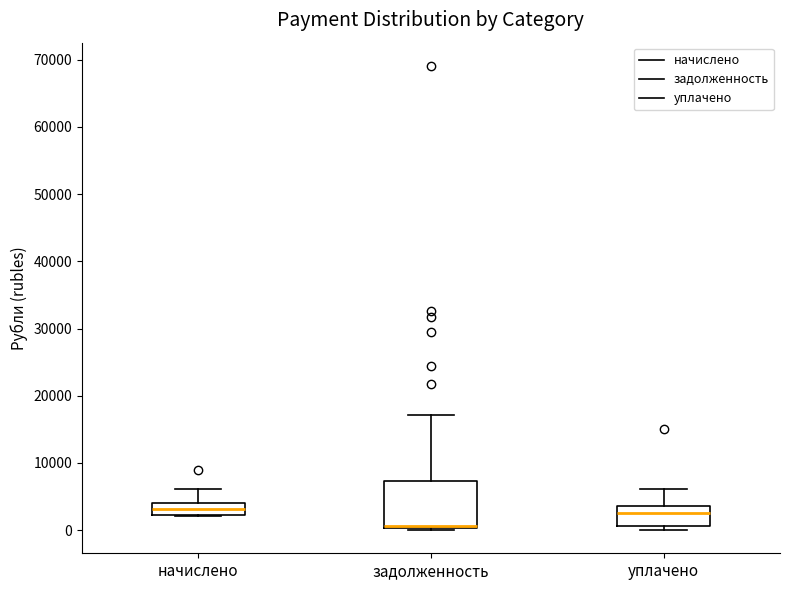

Reading left to right, transcribe this box plot: for each box, give where its median line is, the range the box spans, and where its two whiskers end, as read against the y-axis. The values are not printed on the chart, so give them approximately, as read against the axis.

начислено: median 3000, box 2000 to 4000, whiskers 2000 to 6000
задолженность: median 1000 (drawn on the box's lower edge), box 0 to 7000, whiskers 0 (just below the box's lower edge) to 17000
уплачено: median 3000, box 1000 to 4000, whiskers 0 to 6000